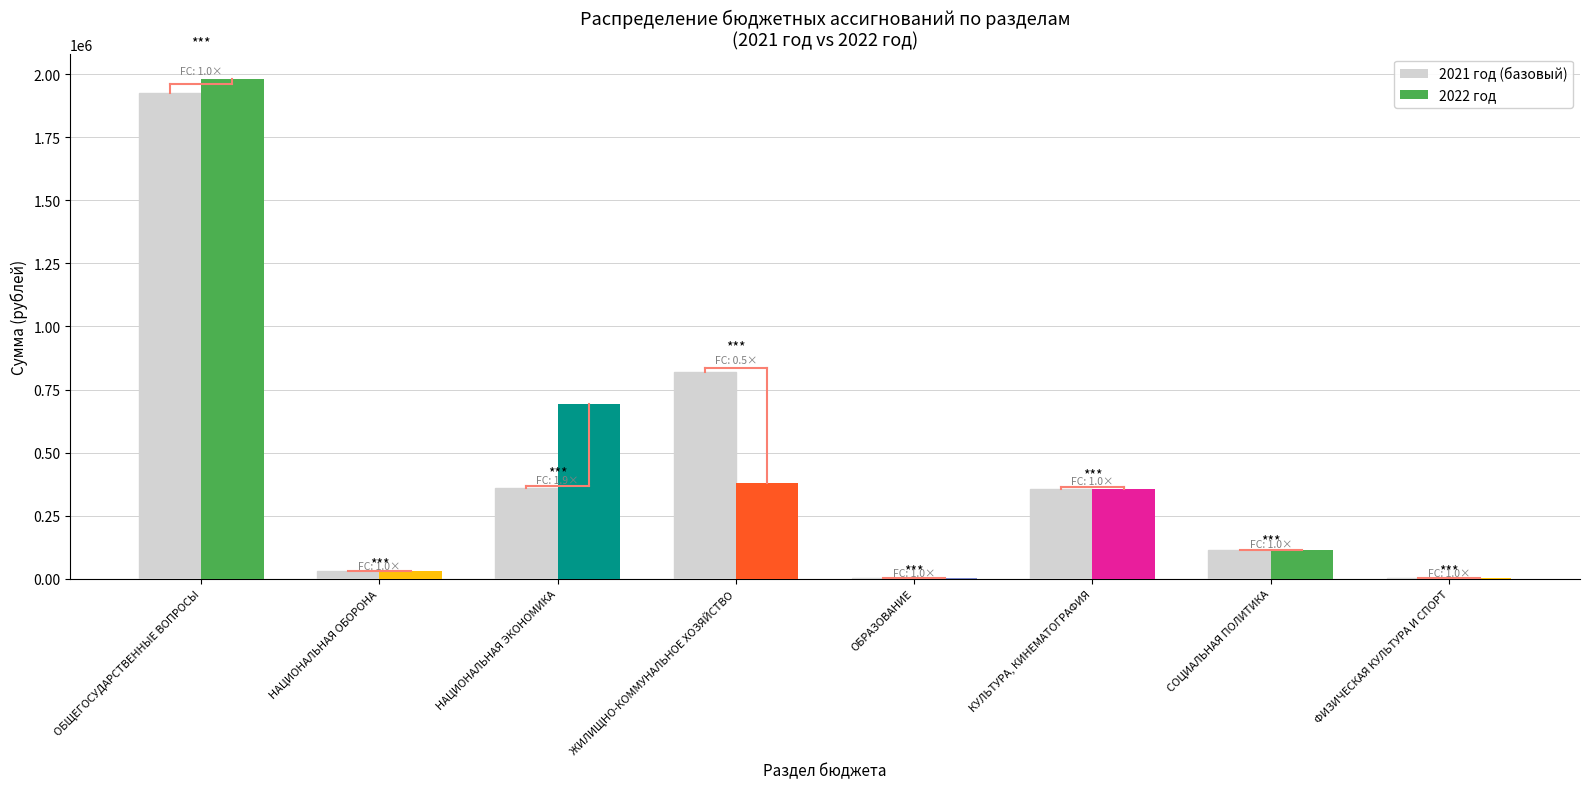

The 2021 год (базовый) series shows 189151 at НАЦИОНАЛЬНАЯ ЭКОНОМИКА. True or false?

False